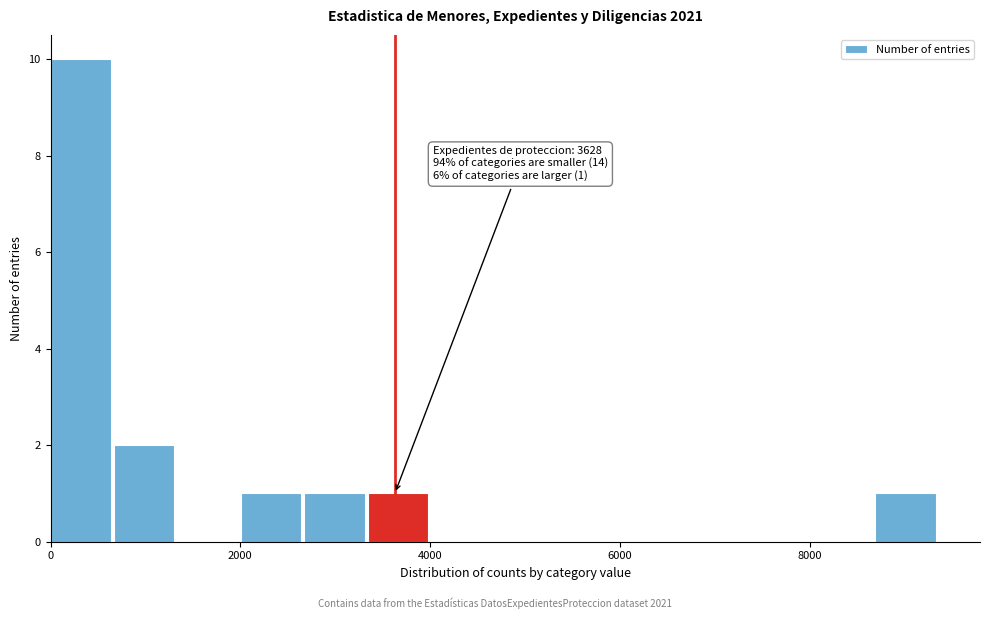

Read against the x-axis, roughly where is the centre of the tallest bar?

400